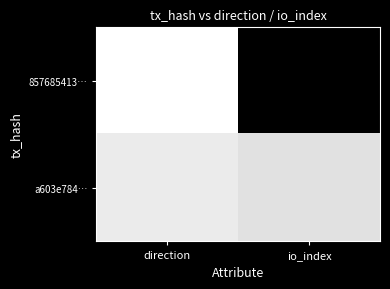

Which series has the largest total across all categories?

857685413…